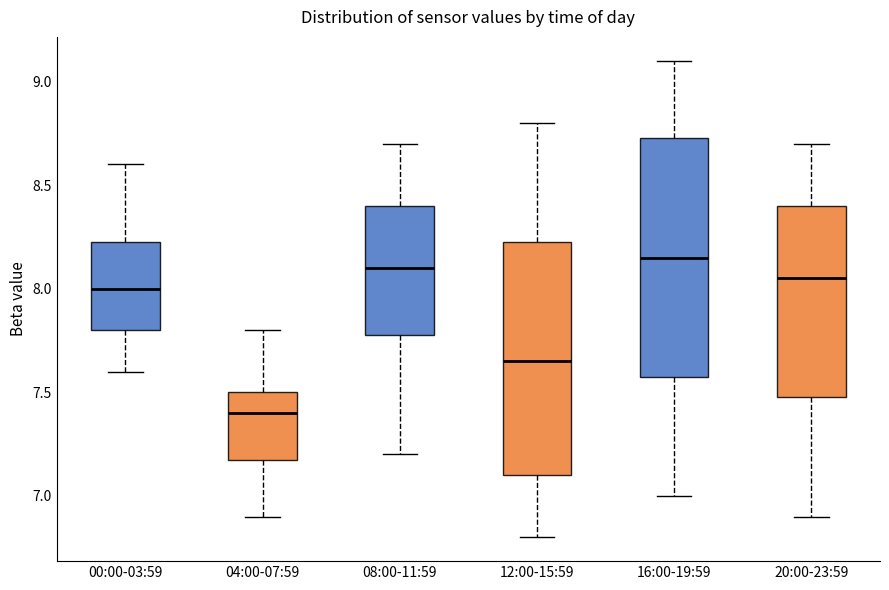

Reading left to right, read every box against the y-axis: the position of its median line, the range the box covers, and the ends of its whiskers. The values are not printed on the chart, so give them approximately, as read against the axis.

00:00-03:59: median 8.00, box 7.80 to 8.25, whiskers 7.60 to 8.60
04:00-07:59: median 7.40, box 7.20 to 7.50, whiskers 6.90 to 7.80
08:00-11:59: median 8.10, box 7.80 to 8.40, whiskers 7.20 to 8.70
12:00-15:59: median 7.65, box 7.10 to 8.25, whiskers 6.80 to 8.80
16:00-19:59: median 8.15, box 7.60 to 8.75, whiskers 7.00 to 9.10
20:00-23:59: median 8.05, box 7.50 to 8.40, whiskers 6.90 to 8.70